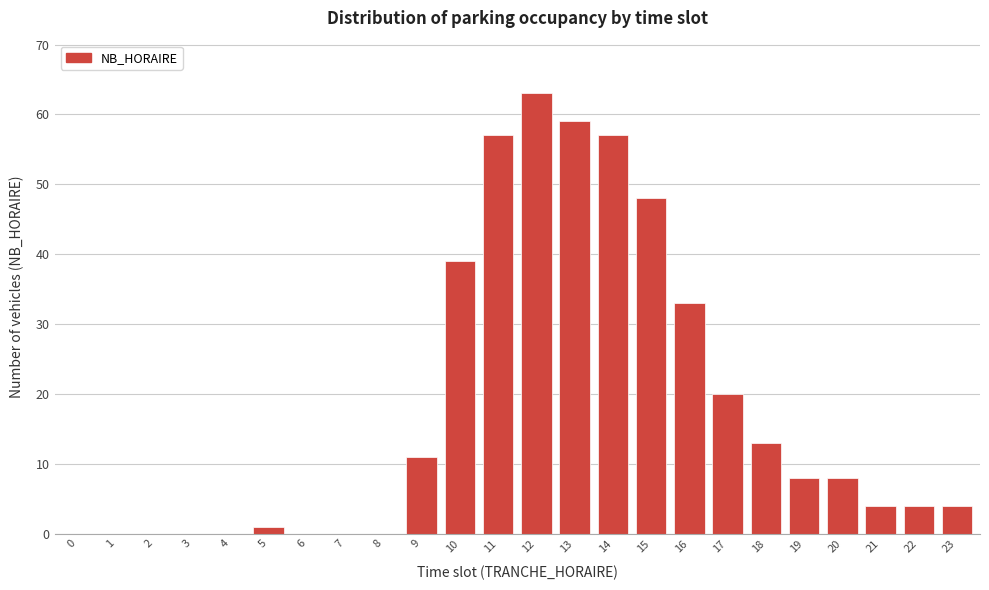

Reading left to right, what are all the values shown in this chart?

0=0	1=0	2=0	3=0	4=0	5=1	6=0	7=0	8=0	9=11	10=39	11=57	12=63	13=59	14=57	15=48	16=33	17=20	18=13	19=8	20=8	21=4	22=4	23=4